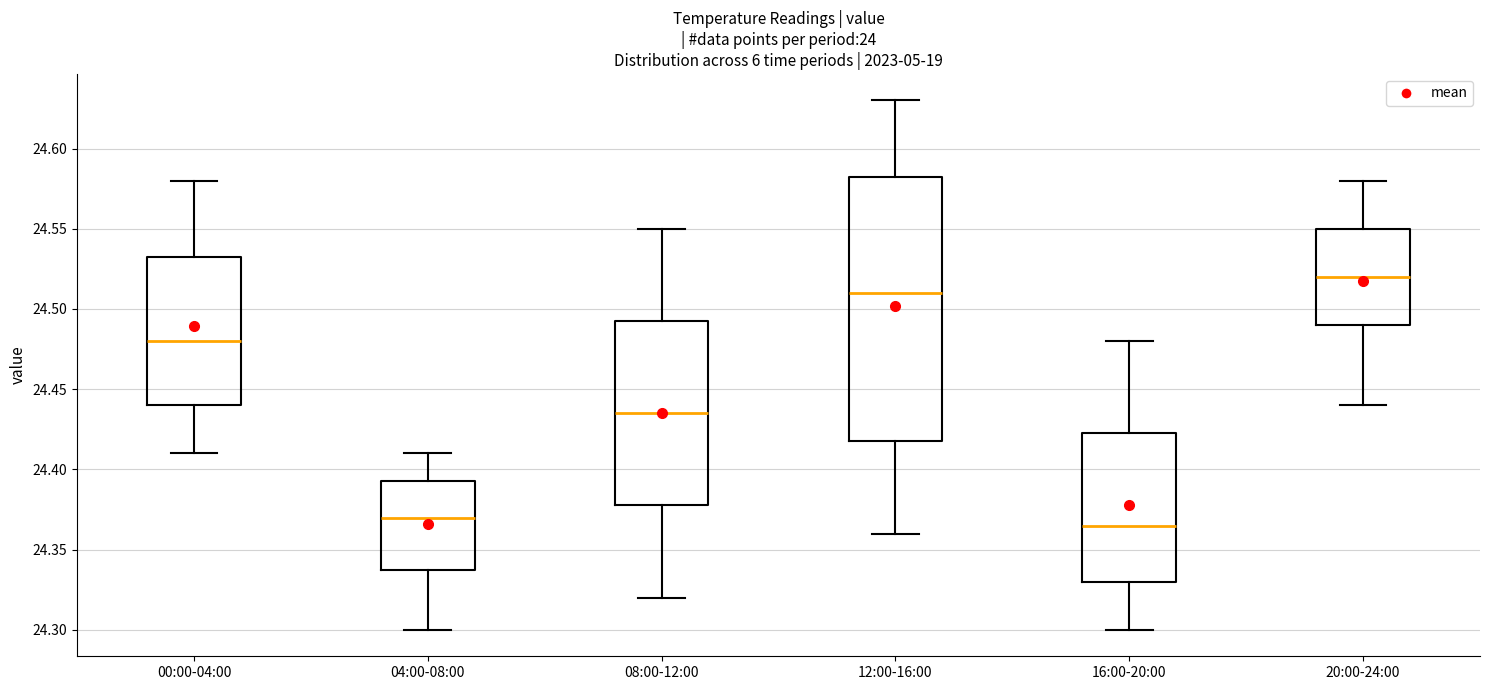

Comparing the boxes themselves (not the whiskers), which one is the tallest?

12:00-16:00